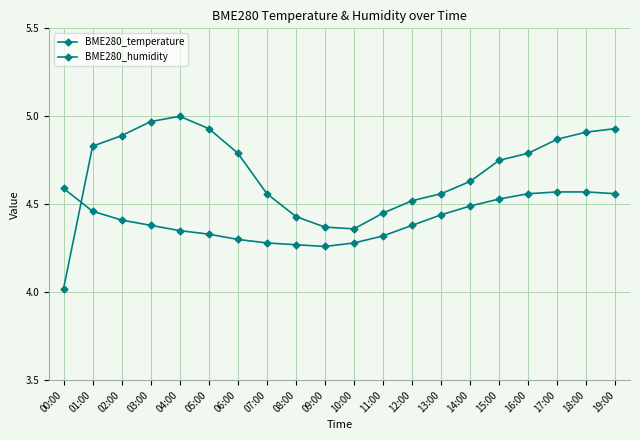

Count the number of categories in the chart.

20